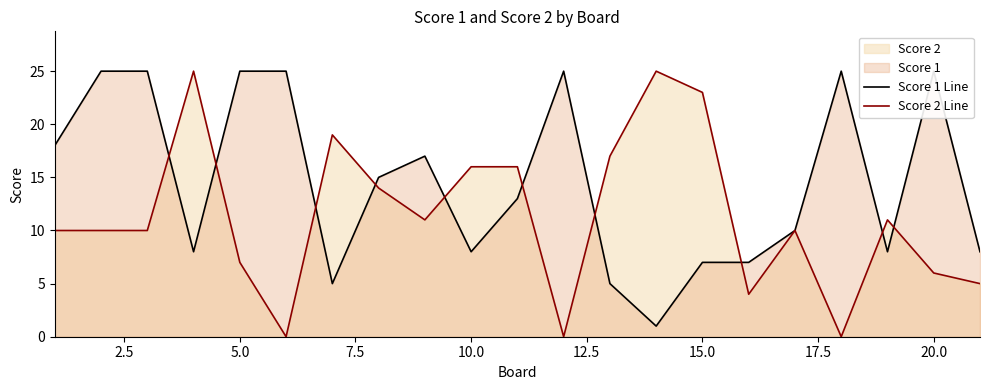

True or false: Score 2 Line has a value of 3 at 10.0.

False